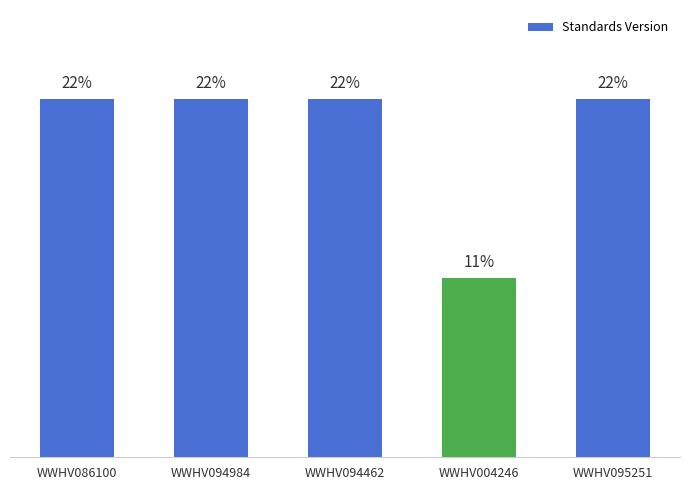

The value at WWHV094462 is 3. True or false?

False